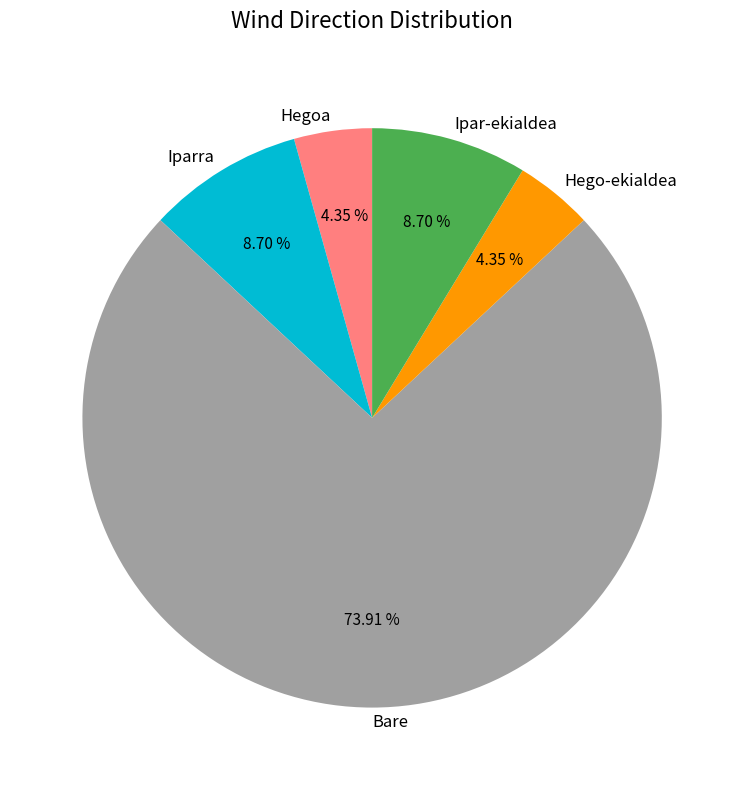

Count the number of slices in the pie.

5